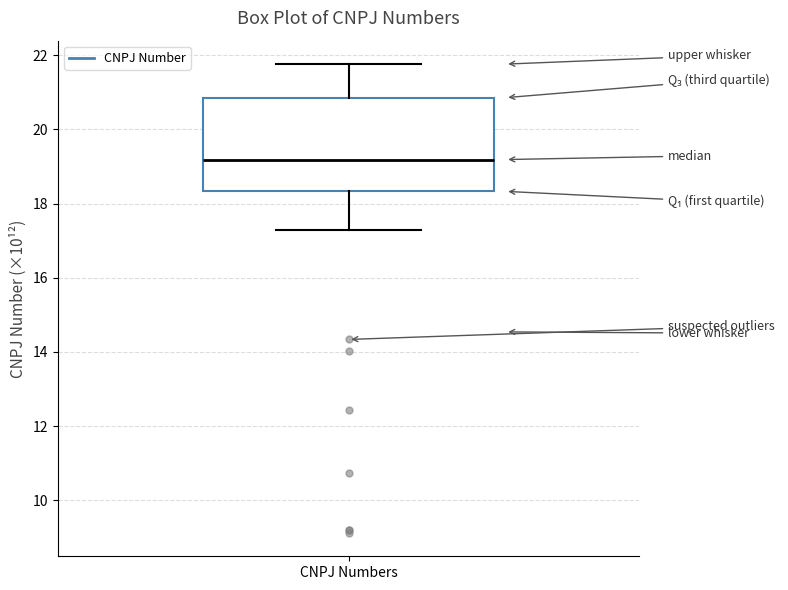

Transcribe this box plot: give where the median line is, the range the box spans, and where the two whiskers end, as read against the y-axis. The values are not printed on the chart, so give them approximately, as read against the axis.

median 19.2, box 18.4 to 20.8, whiskers 17.2 to 21.8